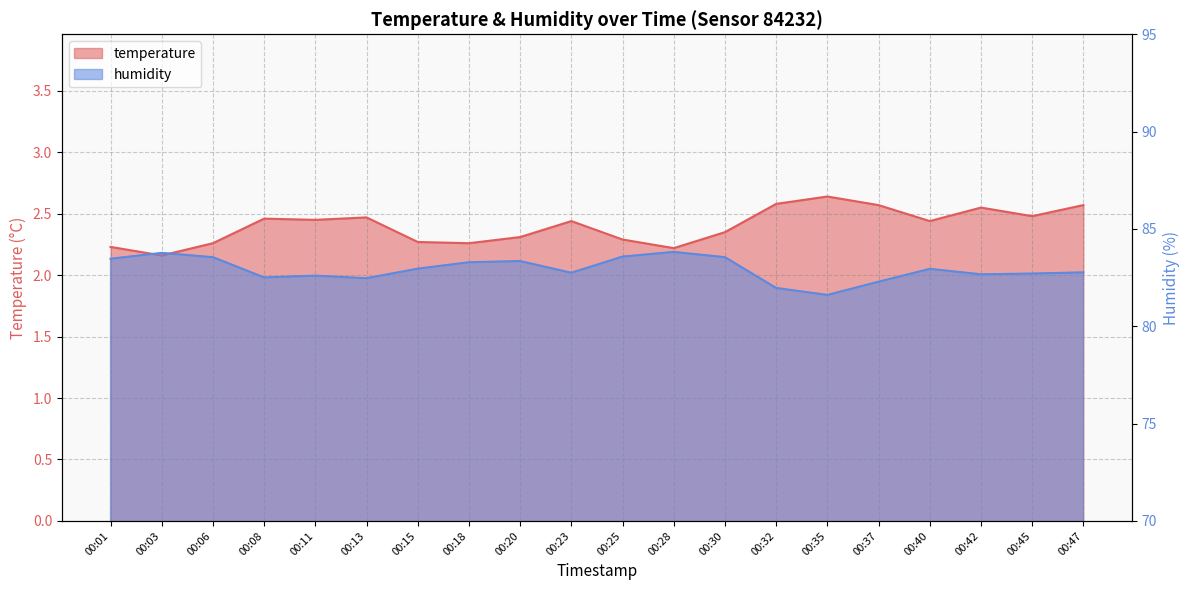

Where is humidity nearest to the value 82?

00:32